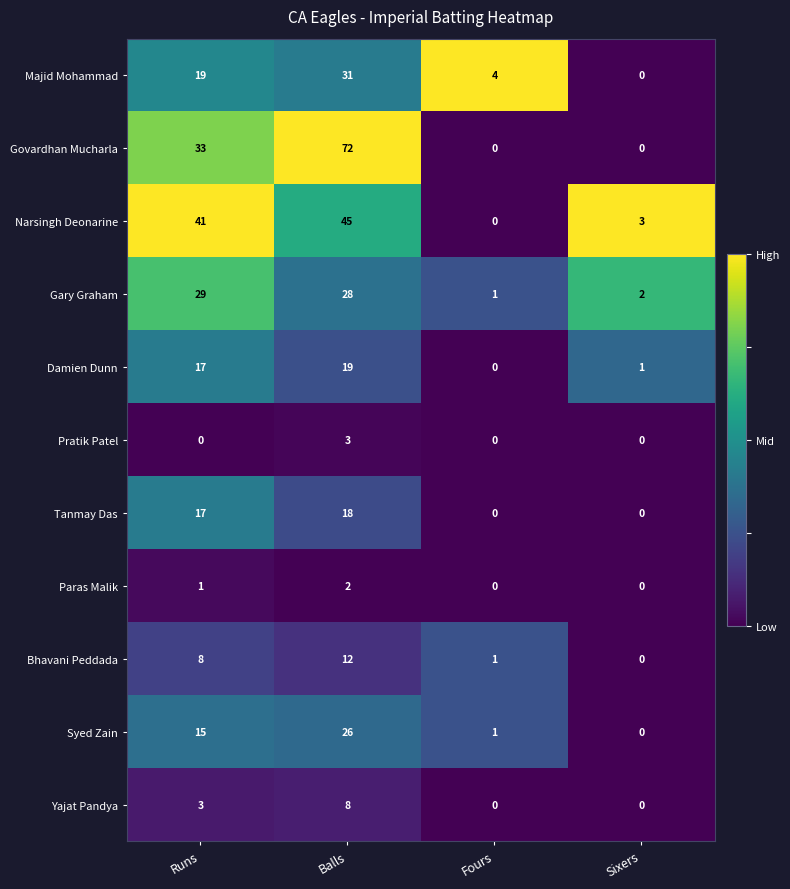

Count the number of categories in the chart.

4